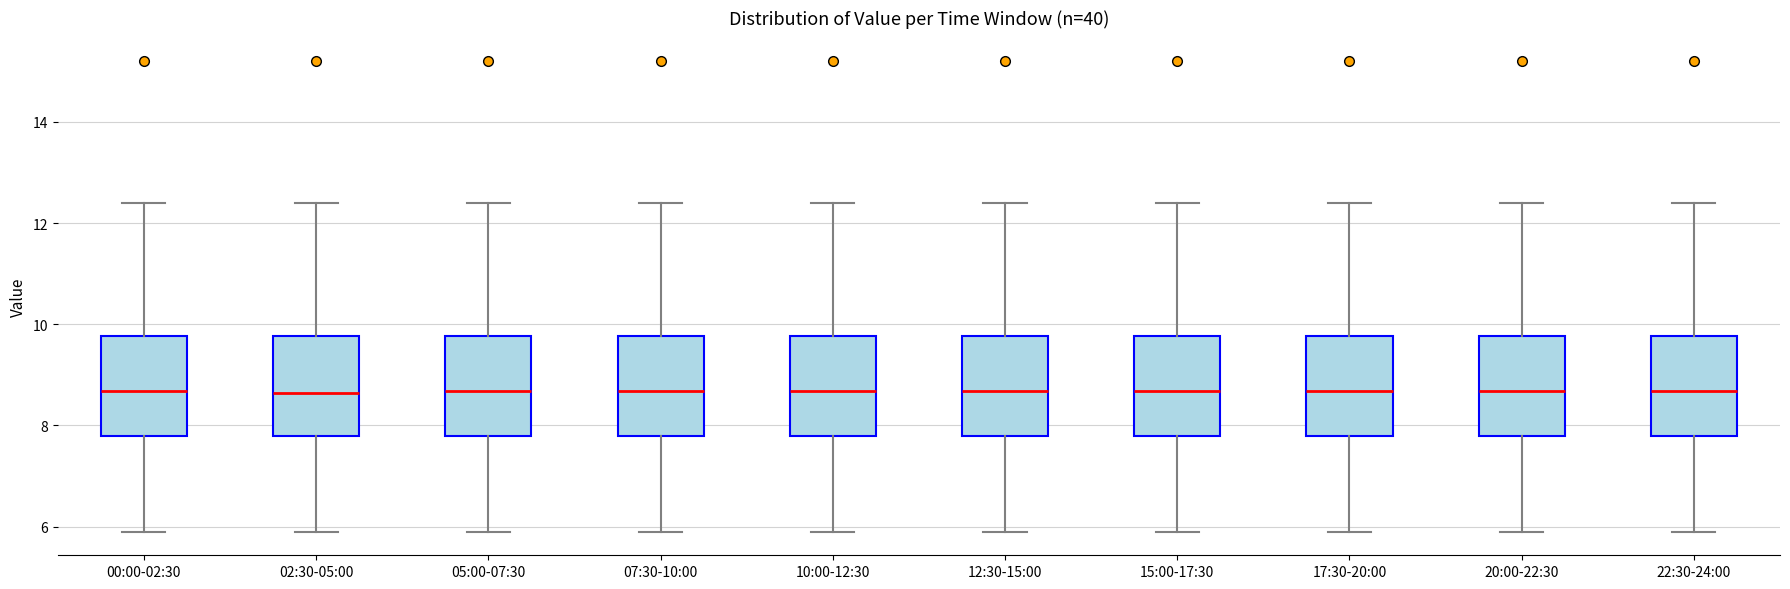

Reading left to right, read every box against the y-axis: the position of its median line, the range the box covers, and the ends of its whiskers. The values are not printed on the chart, so give them approximately, as read against the axis.

00:00-02:30: median 8.6, box 7.8 to 9.8, whiskers 6.0 to 12.4
02:30-05:00: median 8.6, box 7.8 to 9.8, whiskers 6.0 to 12.4
05:00-07:30: median 8.6, box 7.8 to 9.8, whiskers 6.0 to 12.4
07:30-10:00: median 8.6, box 7.8 to 9.8, whiskers 6.0 to 12.4
10:00-12:30: median 8.6, box 7.8 to 9.8, whiskers 6.0 to 12.4
12:30-15:00: median 8.6, box 7.8 to 9.8, whiskers 6.0 to 12.4
15:00-17:30: median 8.6, box 7.8 to 9.8, whiskers 6.0 to 12.4
17:30-20:00: median 8.6, box 7.8 to 9.8, whiskers 6.0 to 12.4
20:00-22:30: median 8.6, box 7.8 to 9.8, whiskers 6.0 to 12.4
22:30-24:00: median 8.6, box 7.8 to 9.8, whiskers 6.0 to 12.4